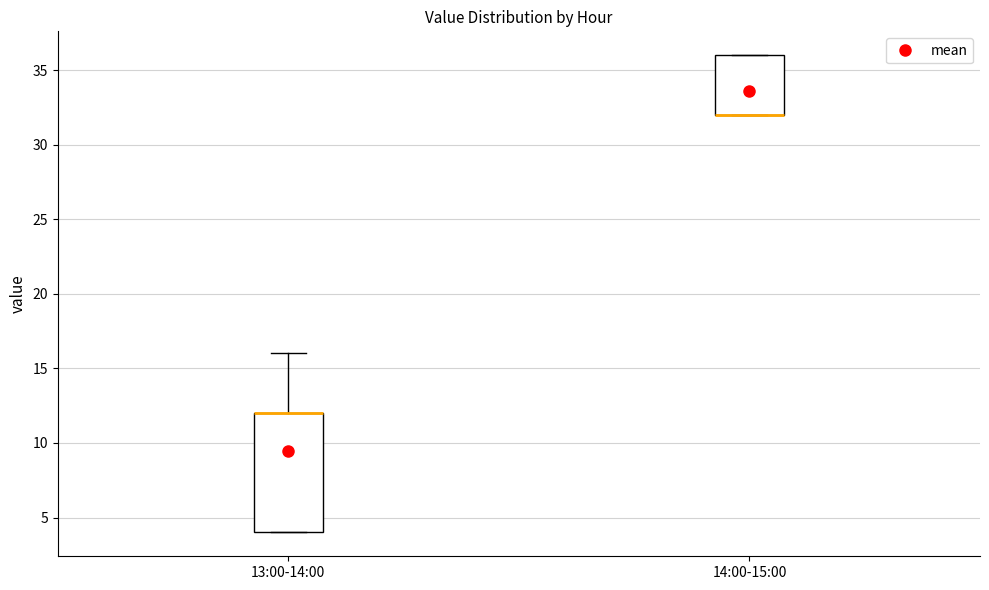

Reading left to right, read every box against the y-axis: the position of its median line, the range the box covers, and the ends of its whiskers. The values are not printed on the chart, so give them approximately, as read against the axis.

13:00-14:00: median 12 (drawn on the box's upper edge), box 4 to 12, whiskers 4 to 16
14:00-15:00: median 32 (drawn on the box's lower edge), box 32 to 36, whiskers 32 to 36